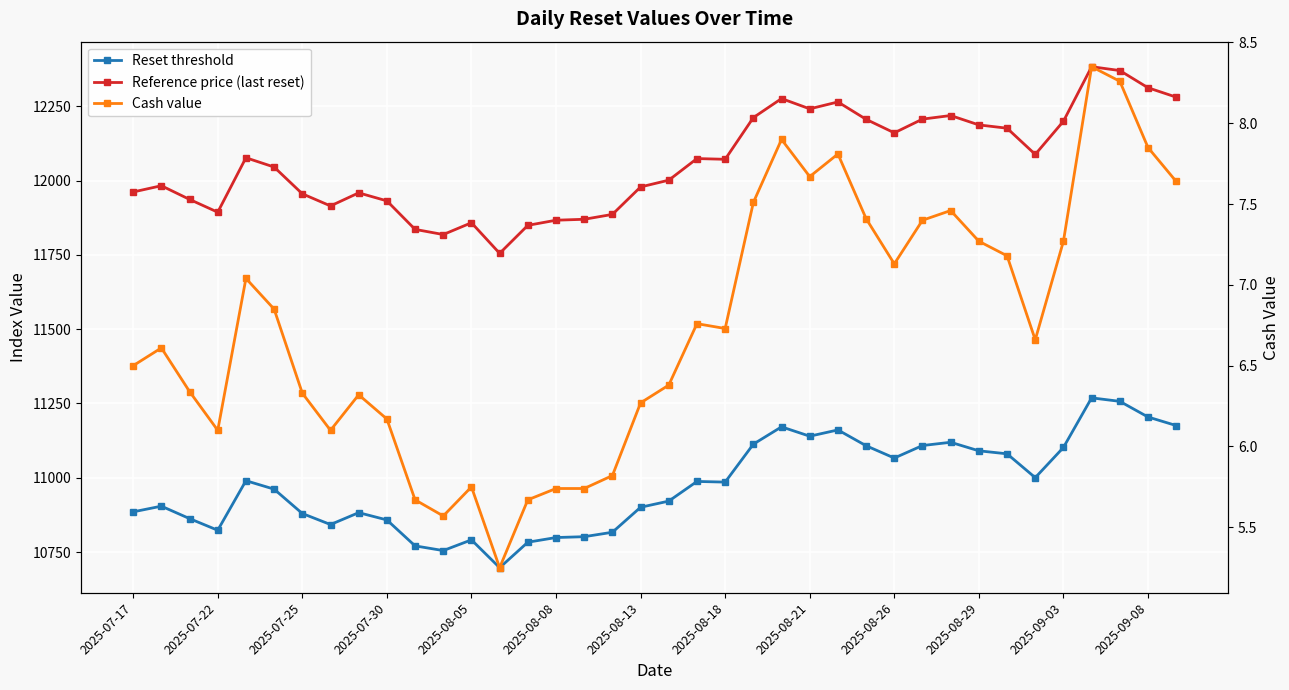

How many data points in Reset threshold are less than 10985?

19